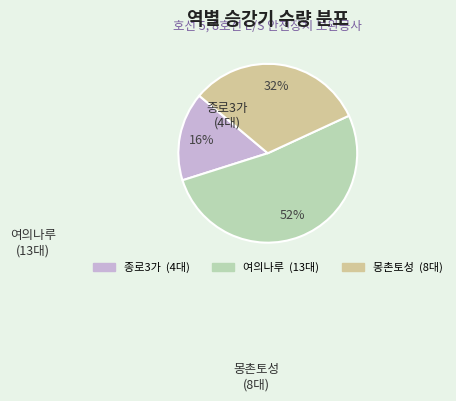

Do 여의나루 and 몽촌토성 together represent more than half of the pie?

Yes